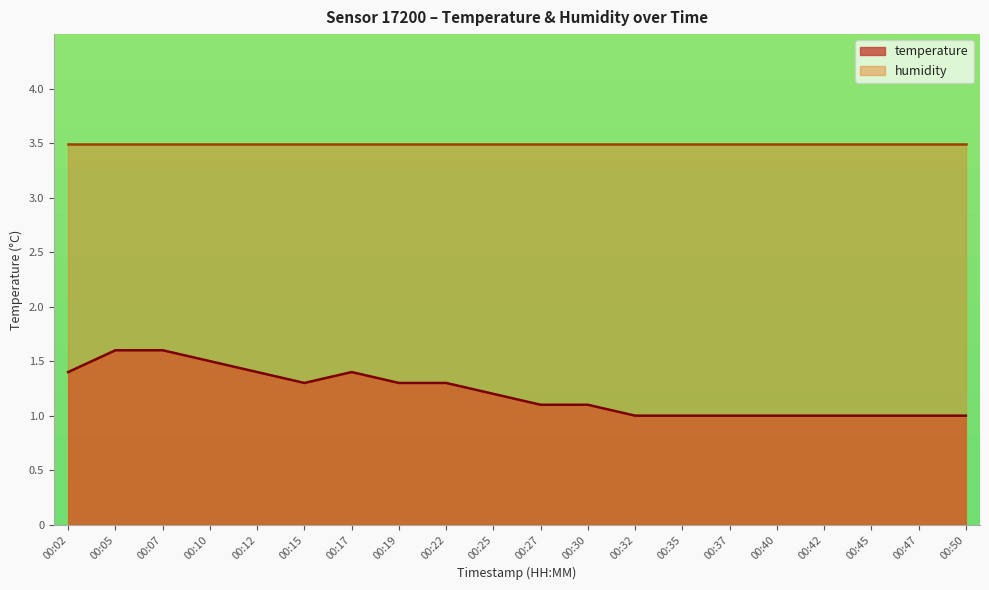

Which has a higher value, 00:10 or 00:37?

00:10